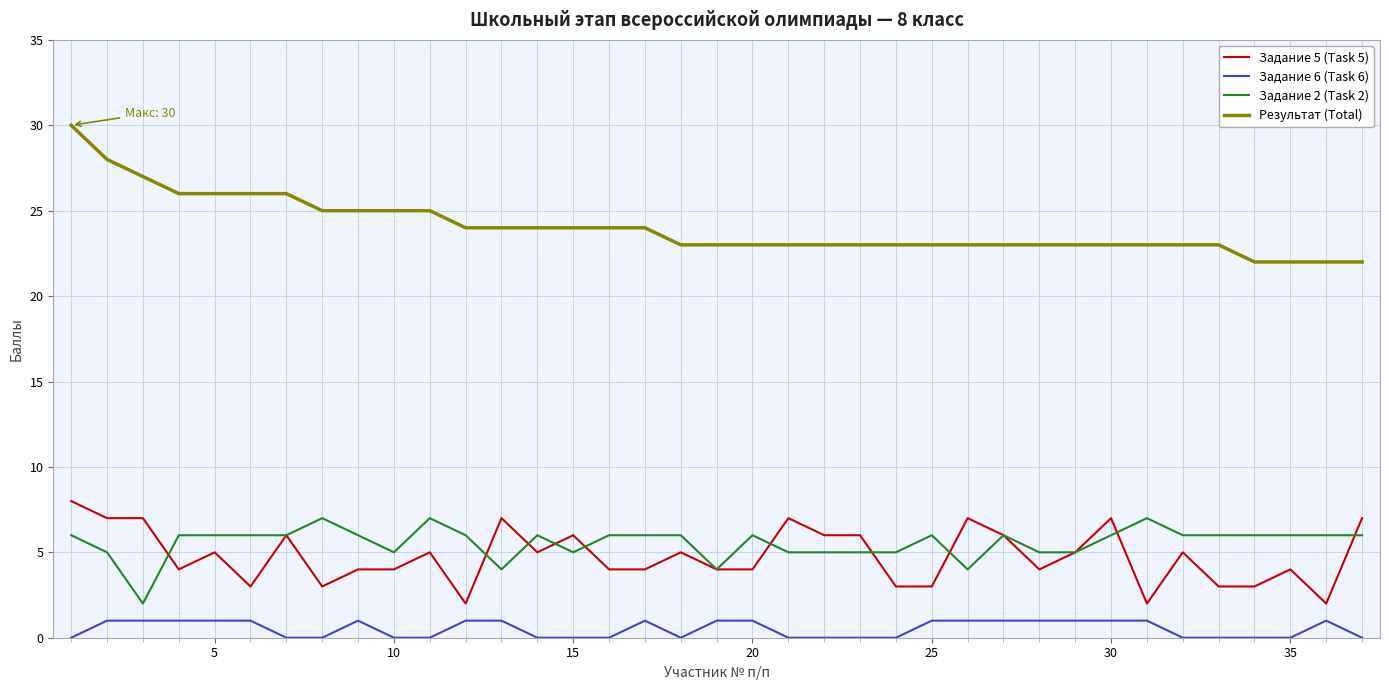

Which series has the largest total across all categories?

Результат (Total)